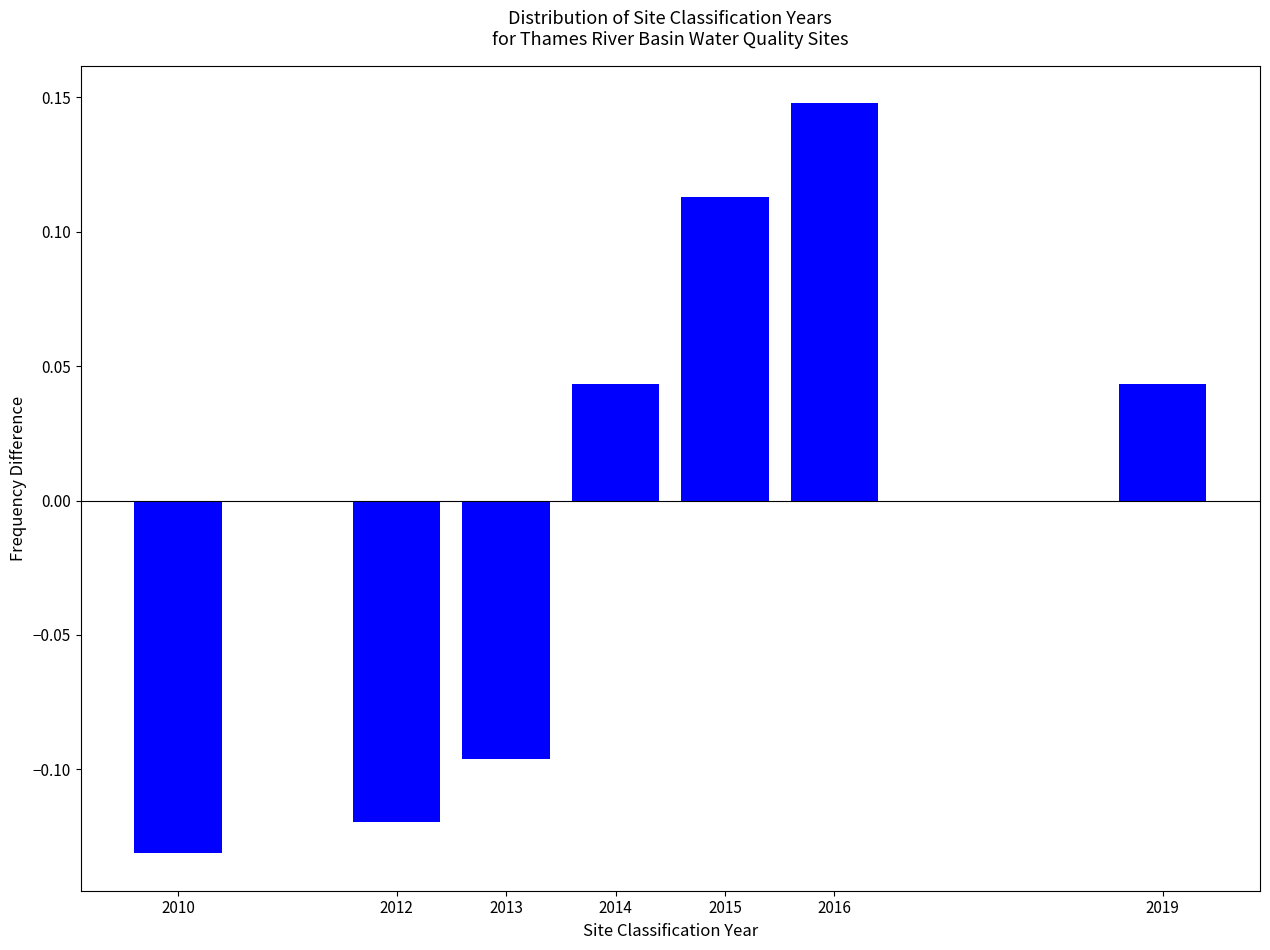

What is the change in value from 2010 to 2016?

+0.3